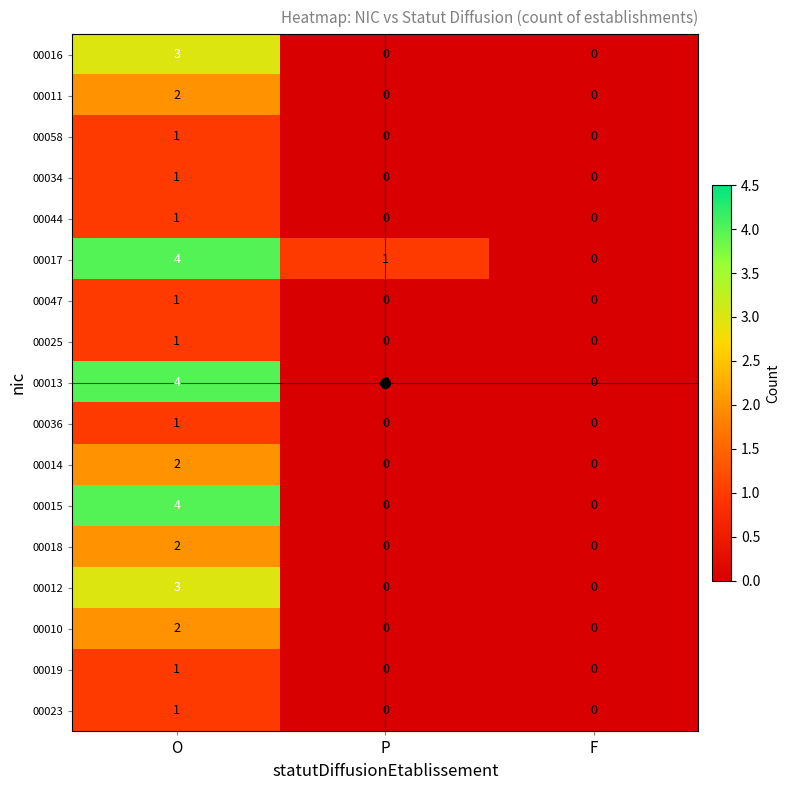

Which series changed the most between P and F?

00017